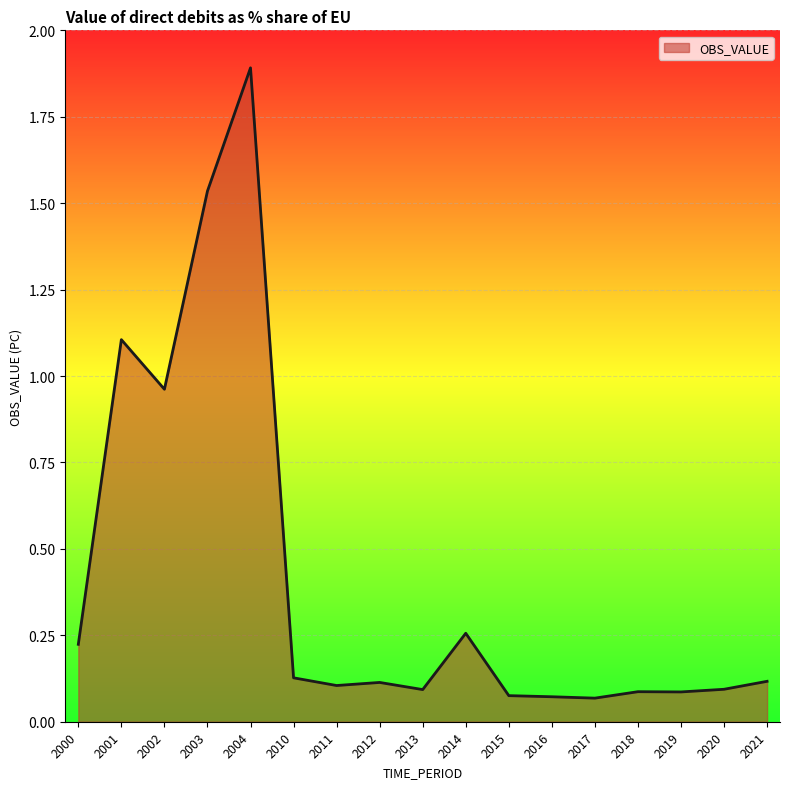

At which category does the chart reach its peak across all series?

2004